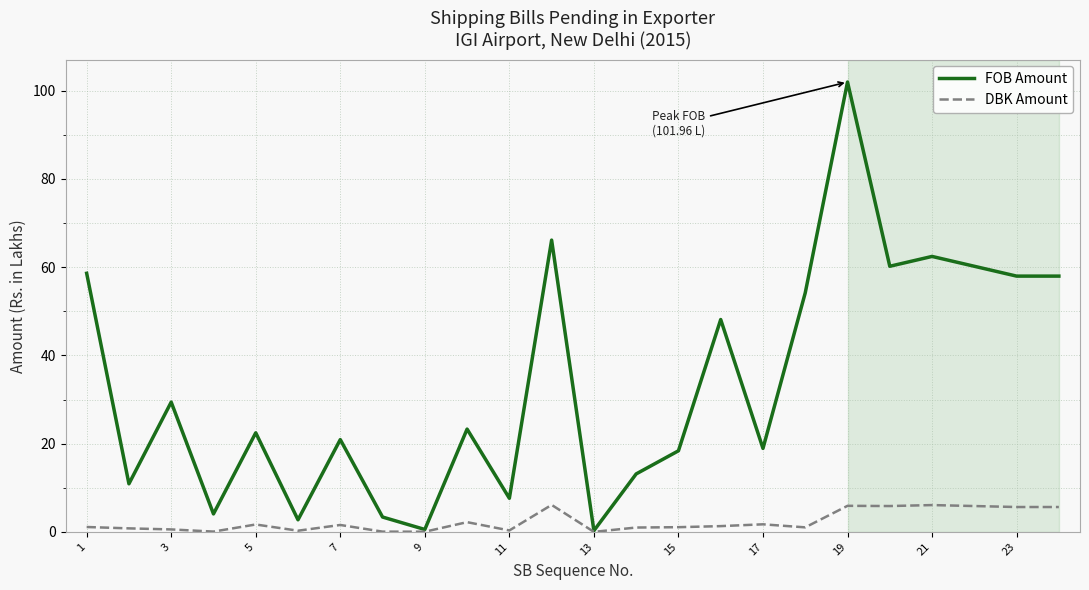

Rank the series by their maximum value, from lowest to highest.

DBK Amount, FOB Amount